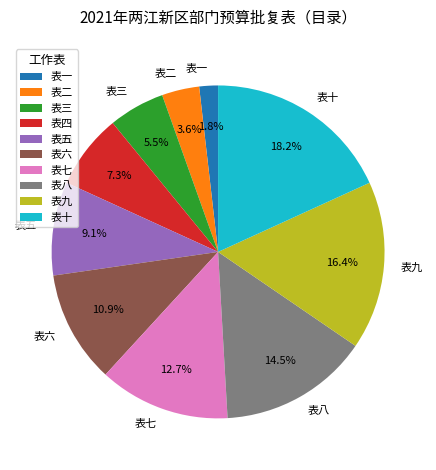

Do 表八 and 表五 together represent more than half of the pie?

No